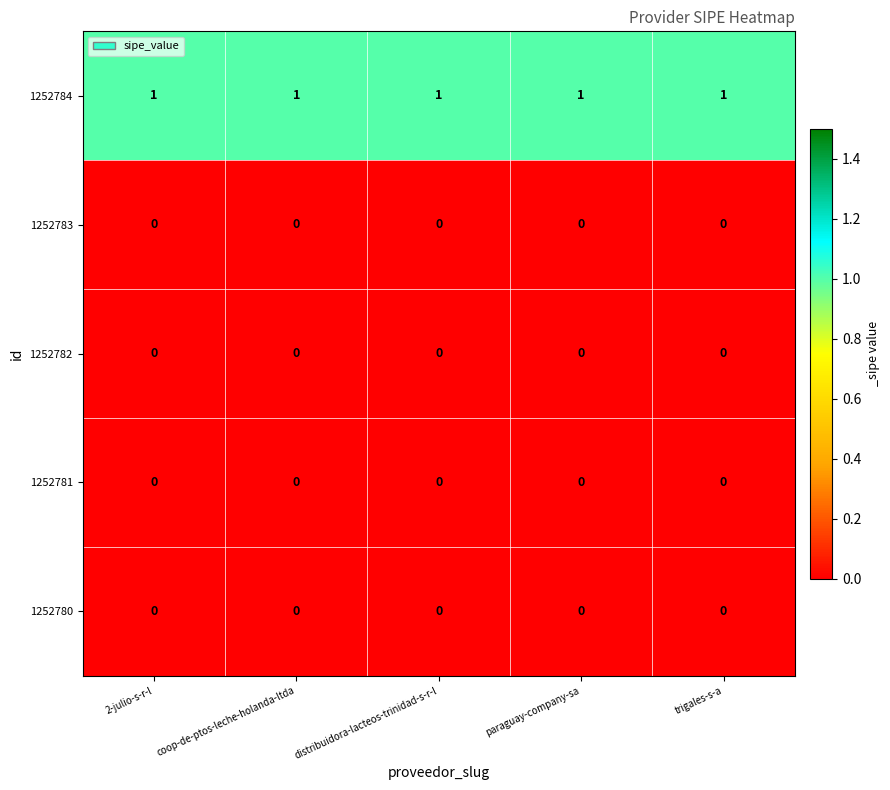

True or false: 1252784 has a value of 1 at distribuidora-lacteos-trinidad-s-r-l.

True